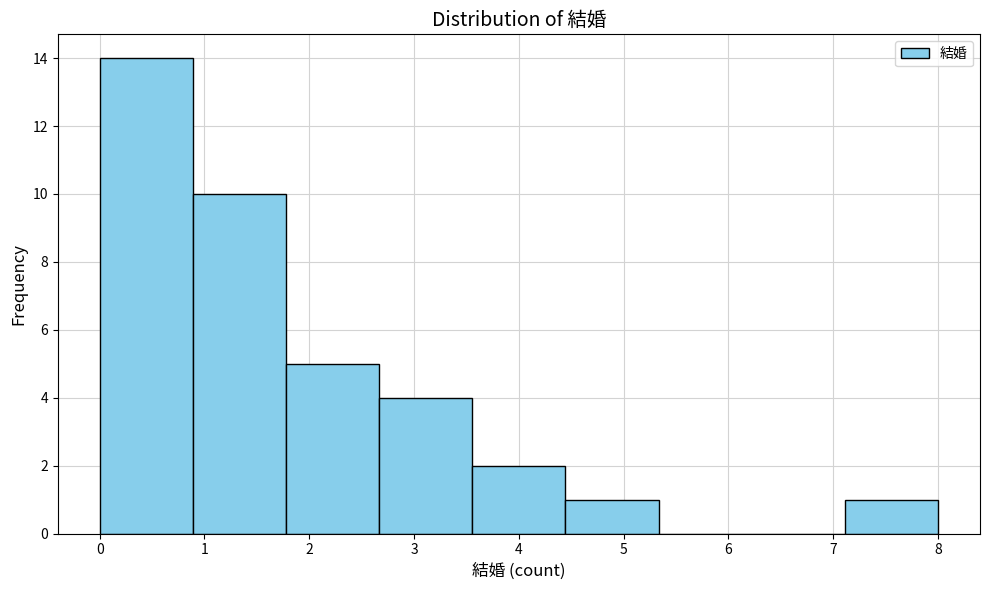

Over which range of the x-axis is the bar tallest?

0.0 to 0.9